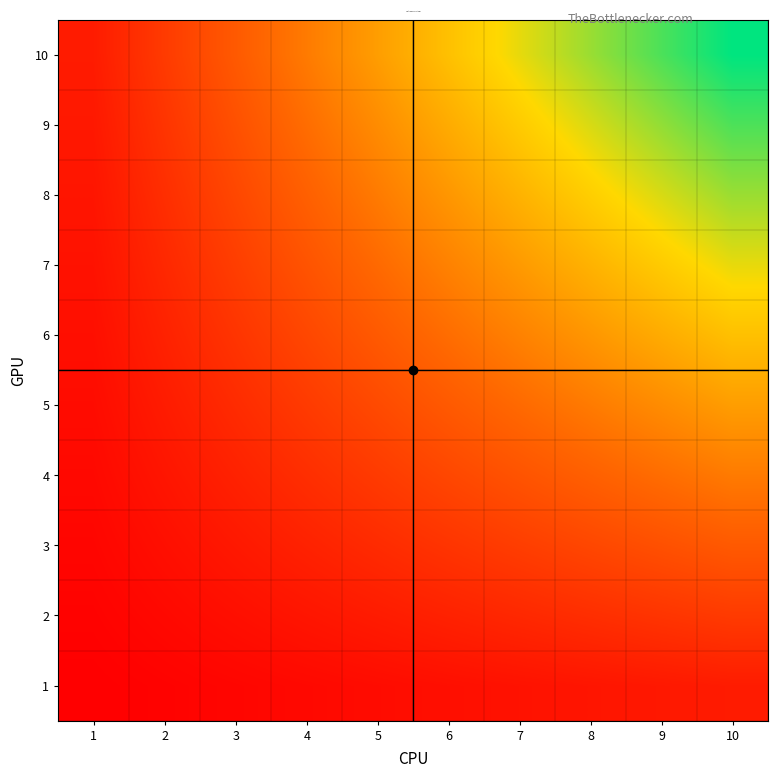

Between 3 and 1, which is larger?

3